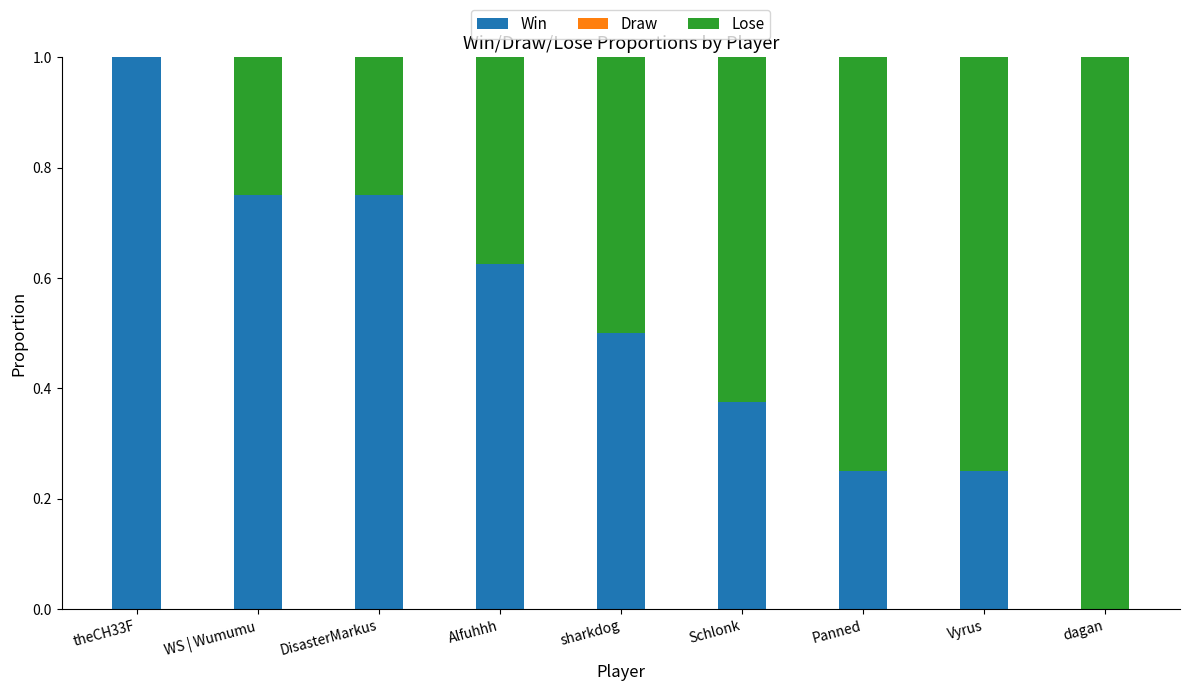

What is the average value of the Win series?

0.5